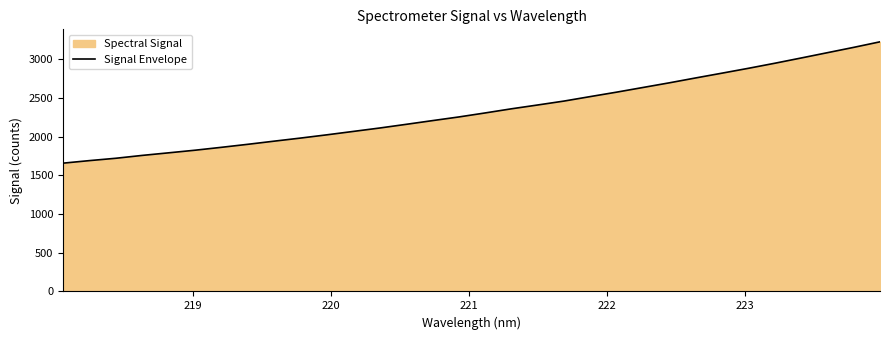

What is the greatest value displayed?

3224.2